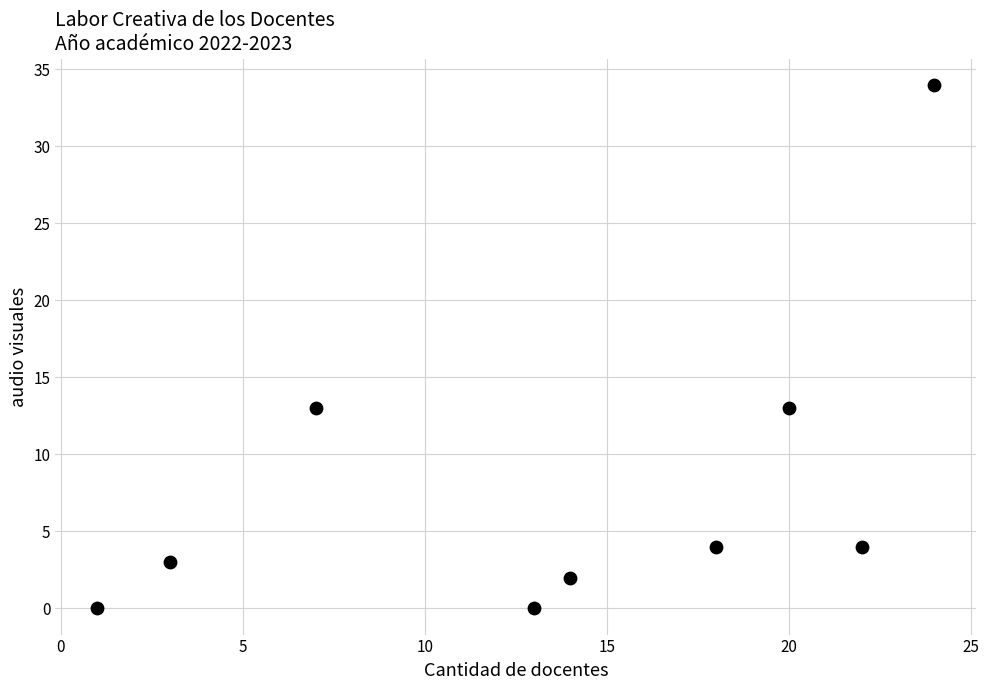

What is the average X value?

14